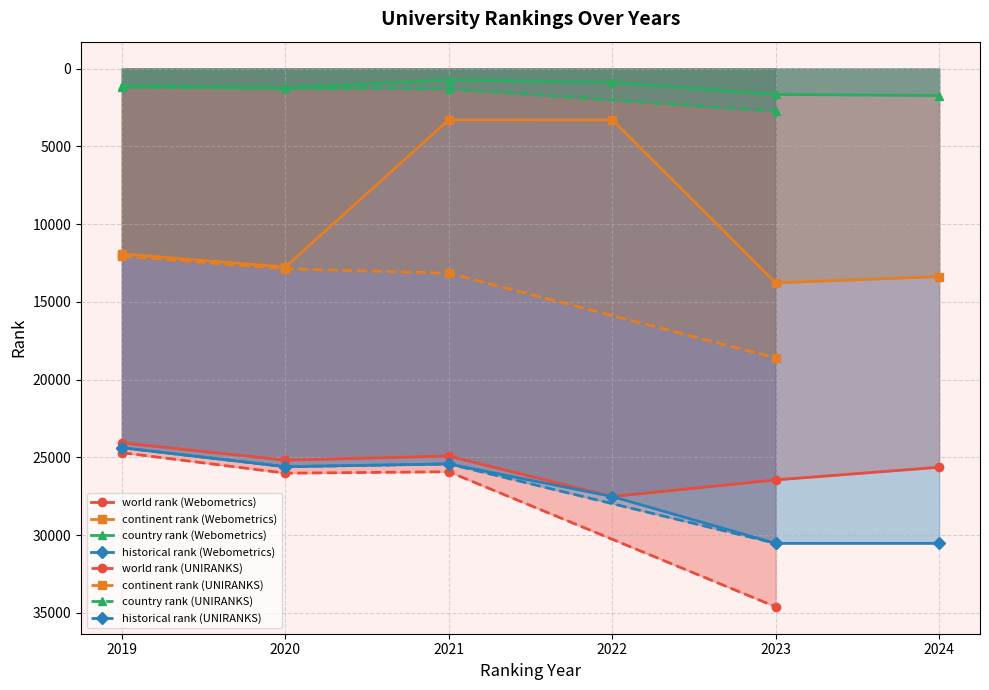

List the series in order of their peak value, highest first.

world rank, historical rank, continent rank, country rank